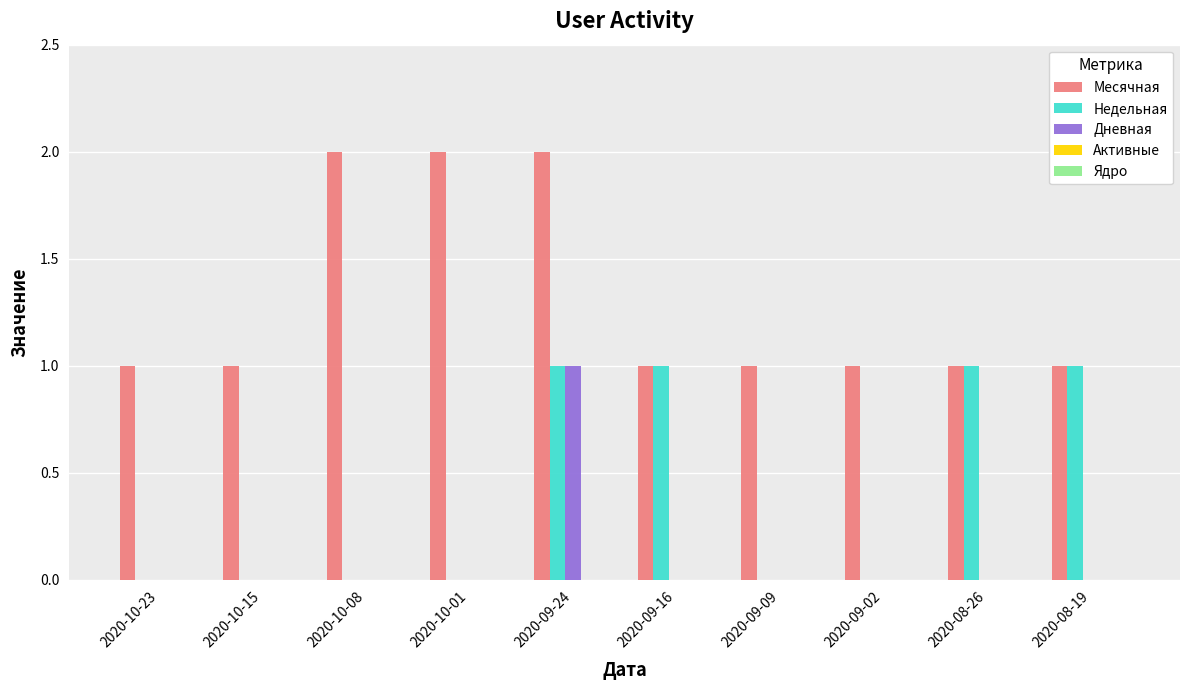

What is the sum of all Месячная values?

13